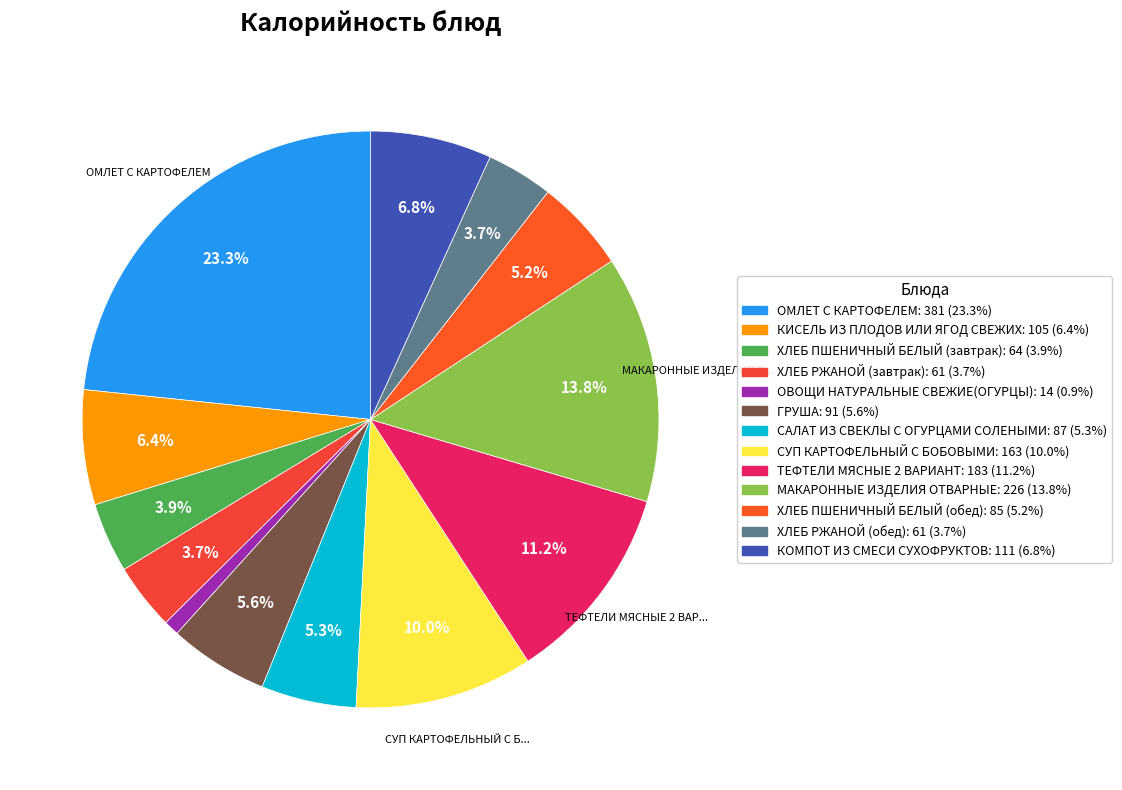

True or false: МАКАРОННЫЕ ИЗДЕЛИЯ ОТВАРНЫЕ accounts for 14% of the total.

True